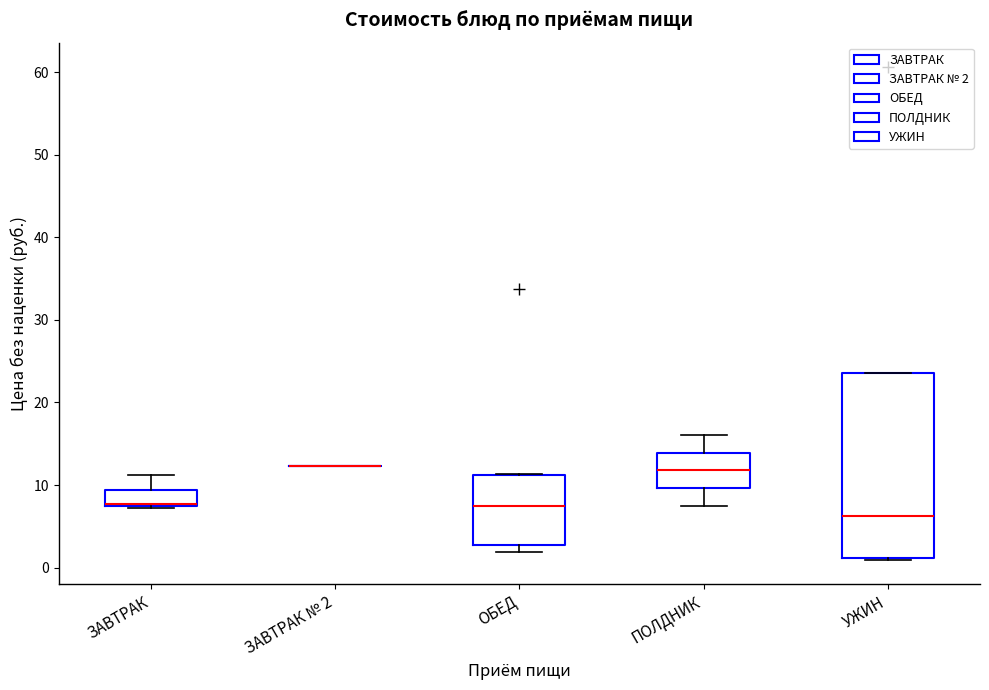

Comparing the boxes themselves (not the whiskers), which one is the tallest?

УЖИН